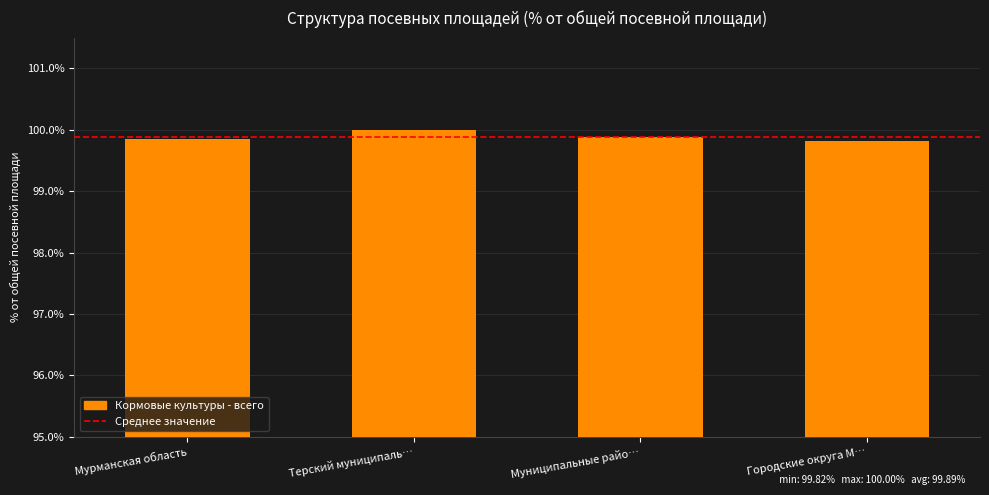

Does the chart contain stacked bars?

No